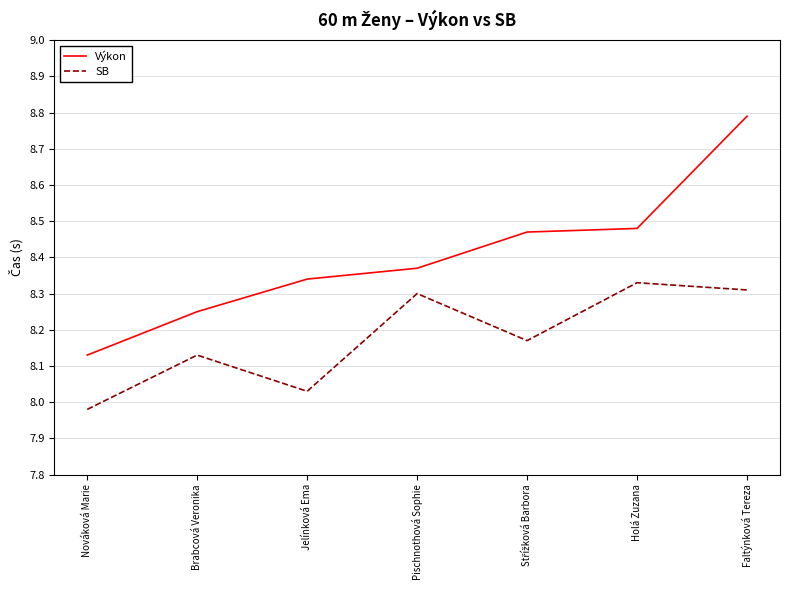

Which category has the lowest value in the Výkon series?

Nováková Marie